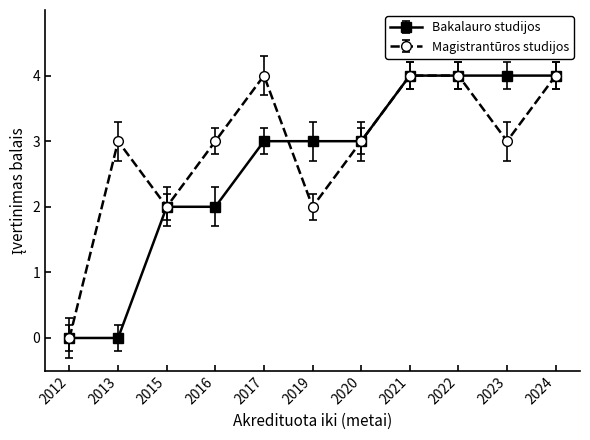

List the series in order of their overall mean, lowest first.

Bakalauro studijos, Magistrantūros studijos